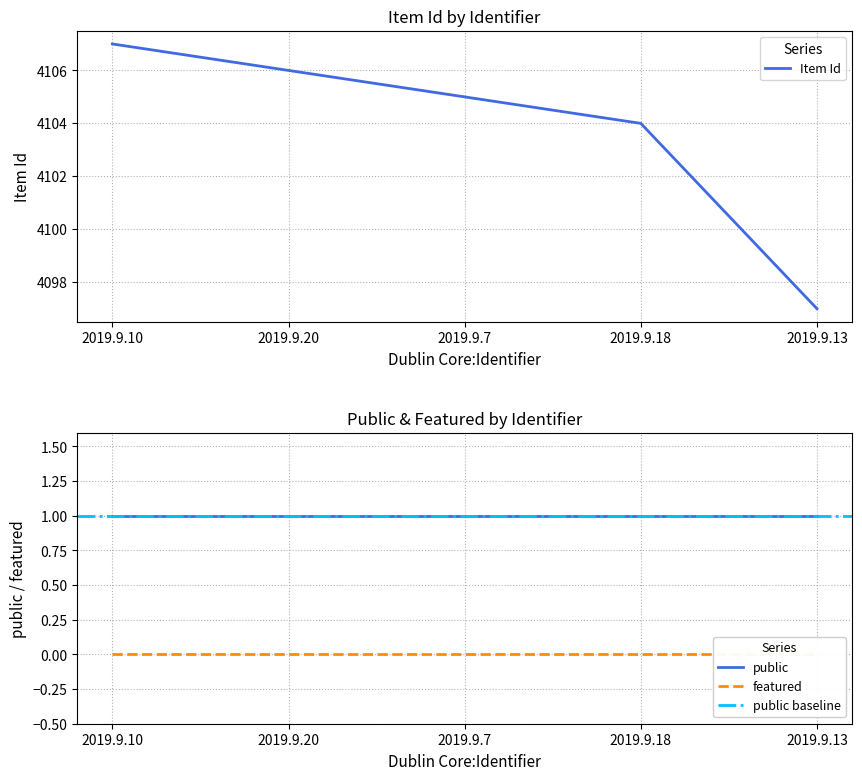

How many categories are shown in the chart?

5